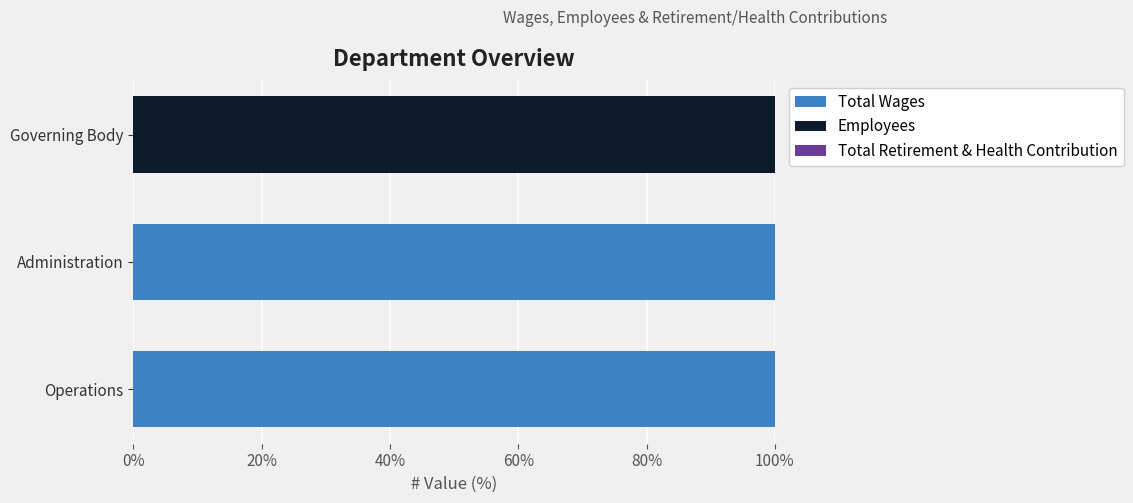

The value of Total Wages at Operations is 159.5. True or false?

False